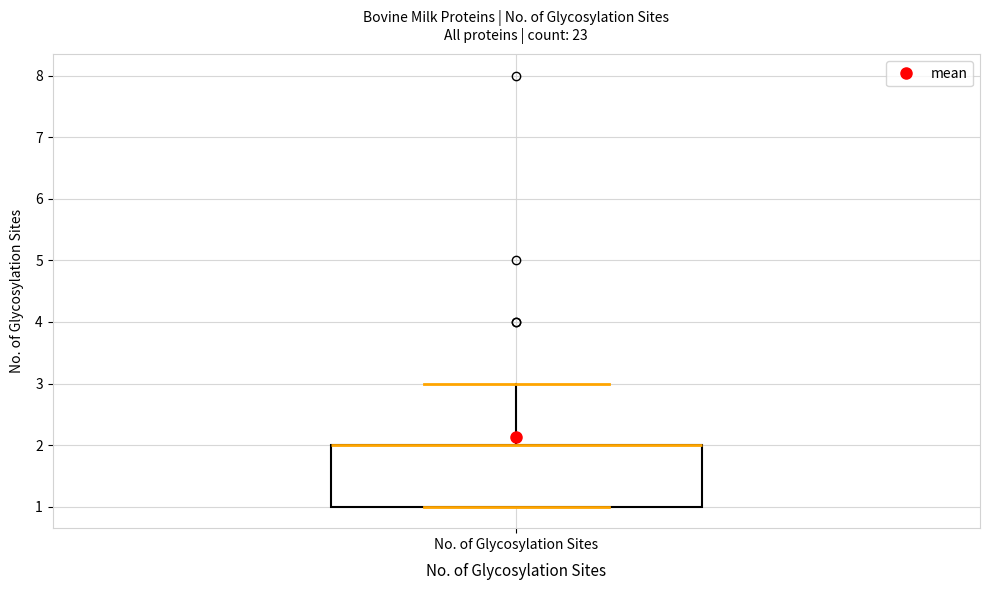

Read this box plot against the y-axis: the position of the median line, the range covered by the box, and the ends of both whiskers. The values are not printed on the chart, so give them approximately, as read against the axis.

median 2 (drawn on the box's upper edge), box 1 to 2, whiskers 1 to 3